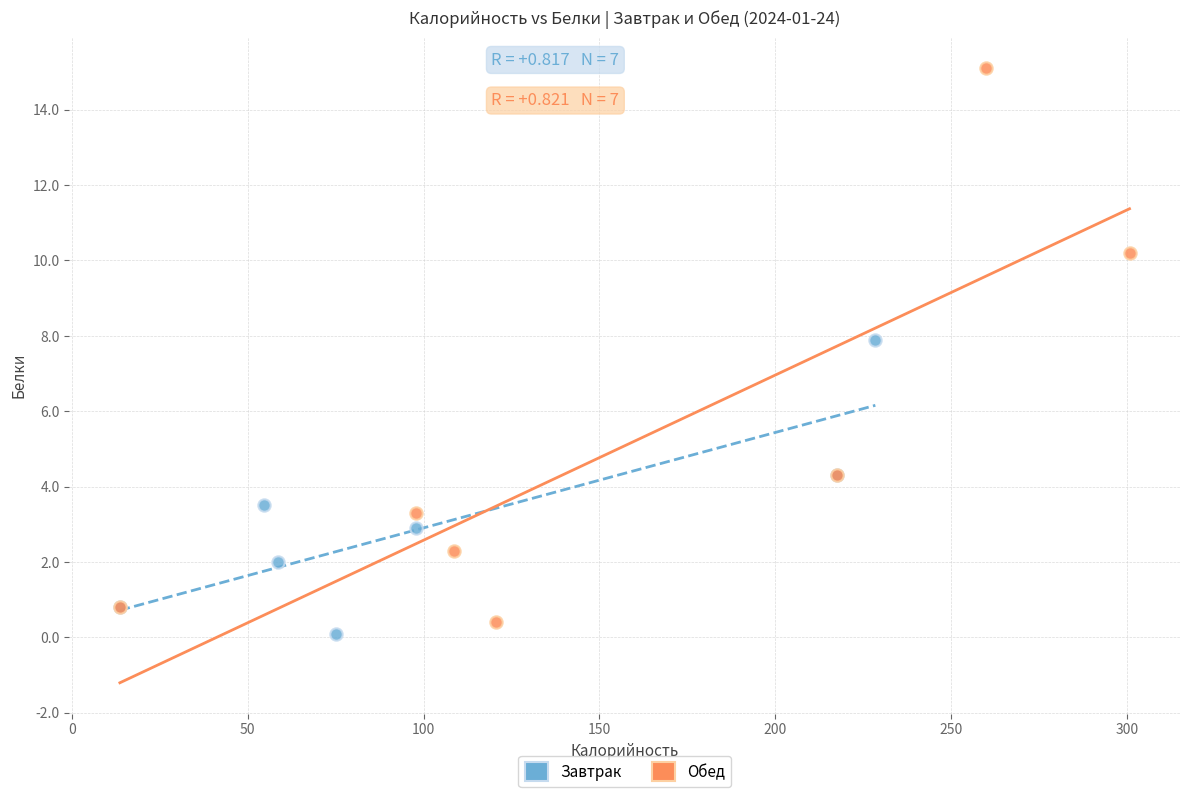

Which series has the widest spread of Y values?

Обед